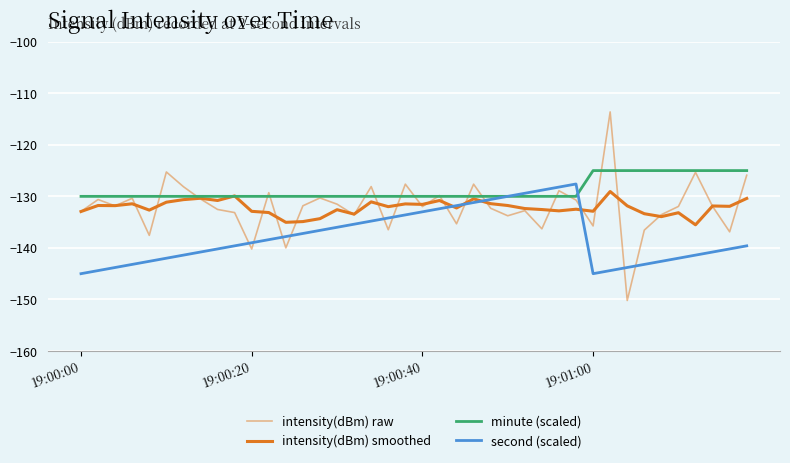

How many minute (scaled) values are between -130 and -125?

40